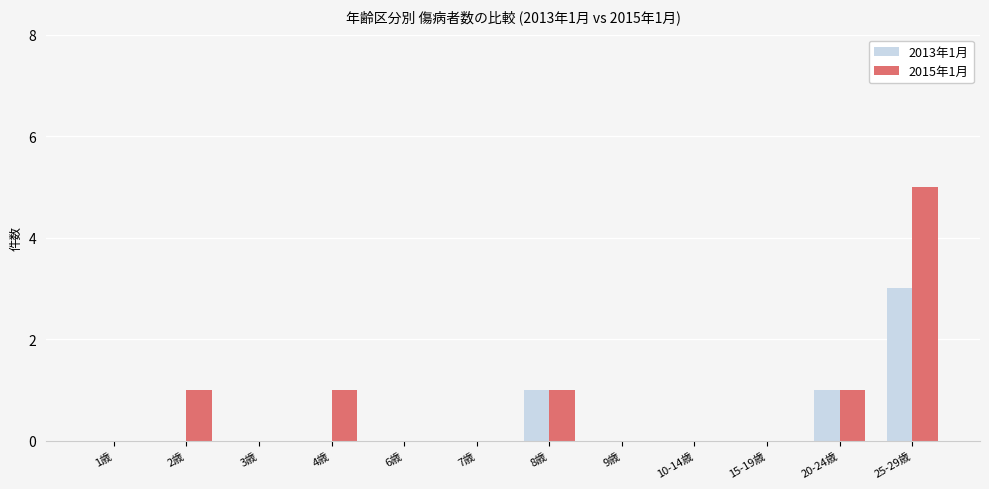

Are the bars horizontal?

No